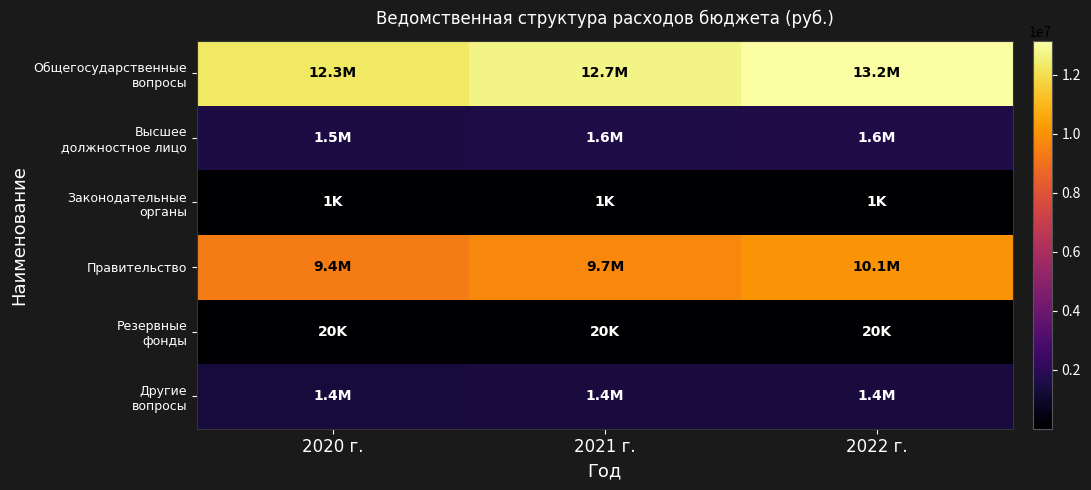

Which label corresponds to the smallest value in the chart?

2020 г.